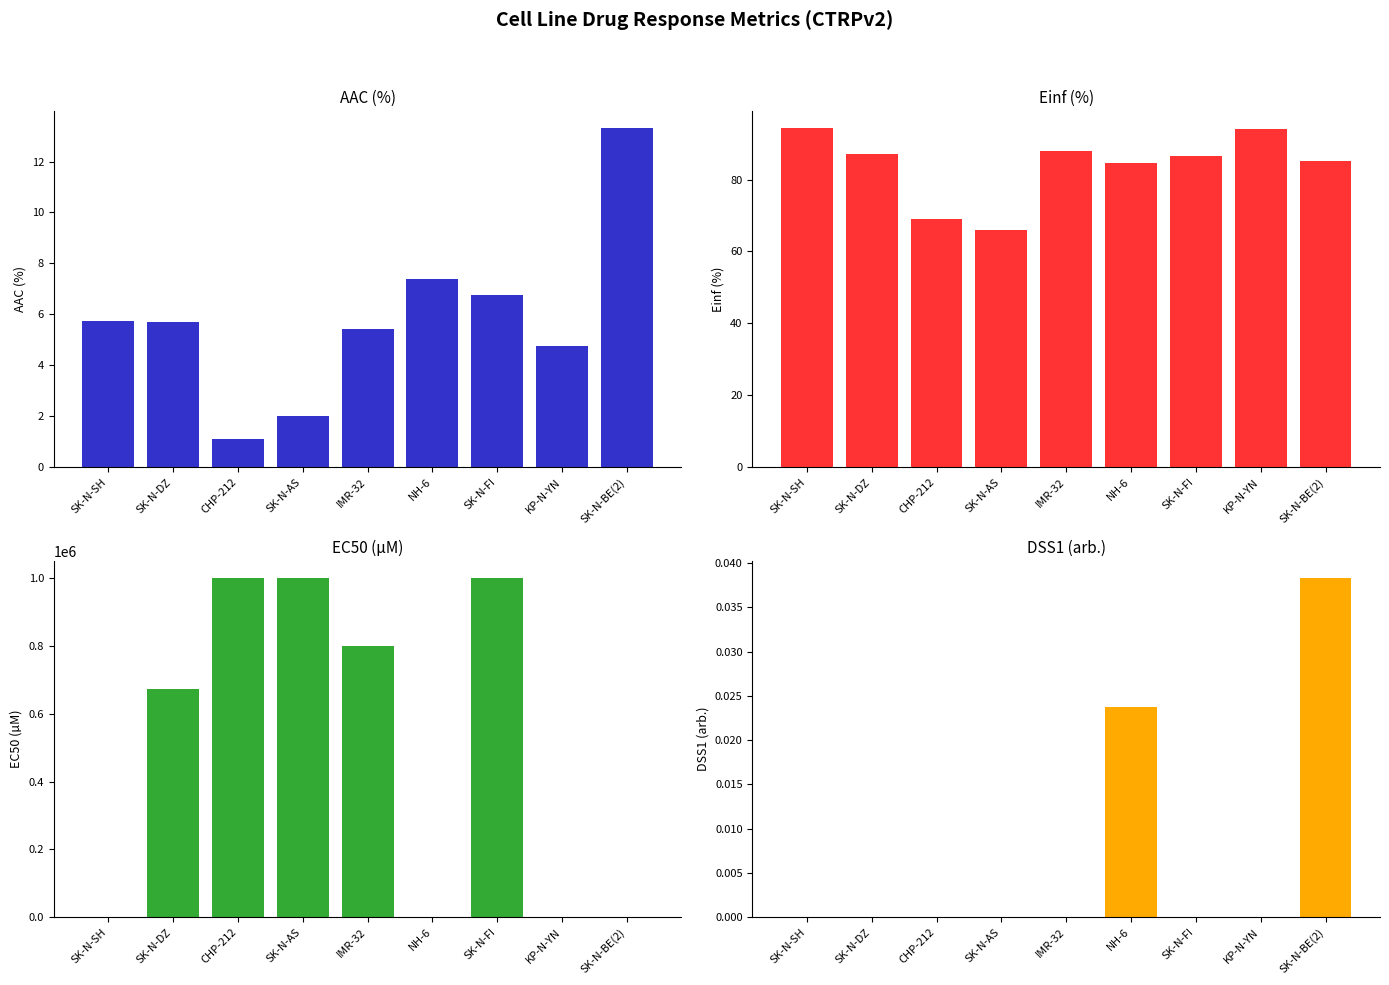

How many data points in Einf (%) are above 86?

5